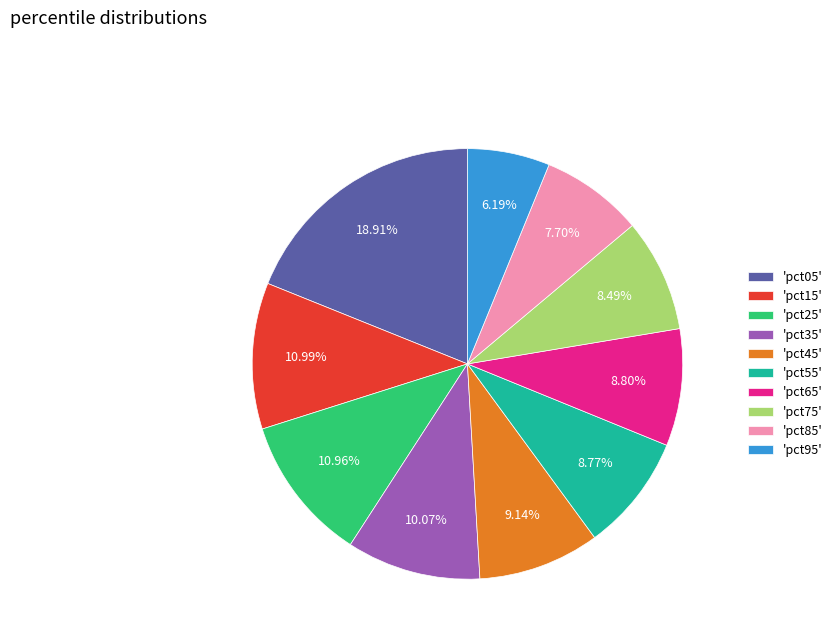

Is there any slice that represents more than half of the pie?

No